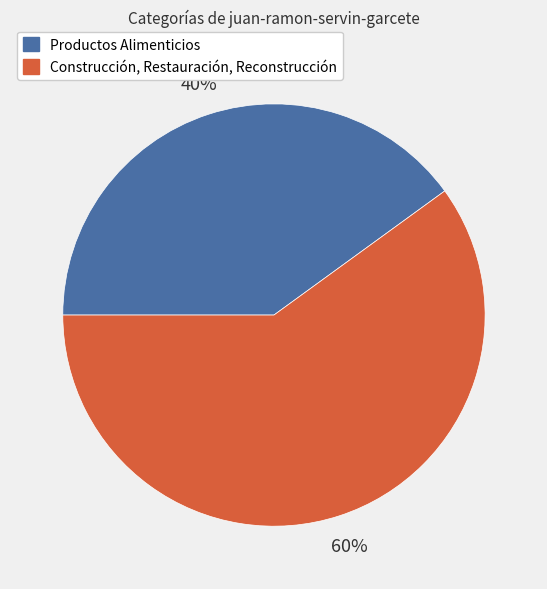

Which has a higher value, Construcción, Restauración, Reconstrucción or Productos Alimenticios?

Construcción, Restauración, Reconstrucción